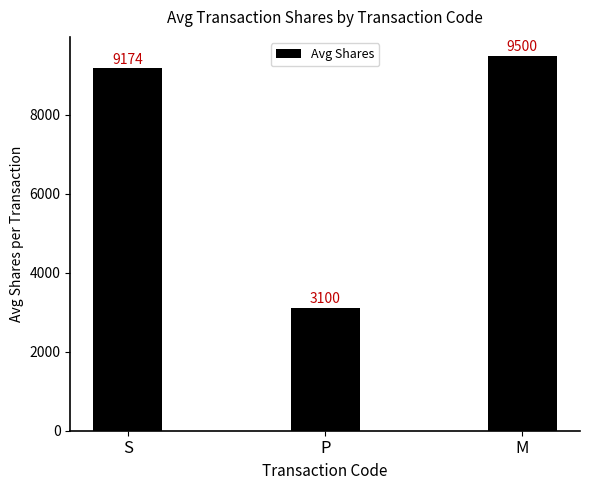

Does the chart contain any negative values?

No